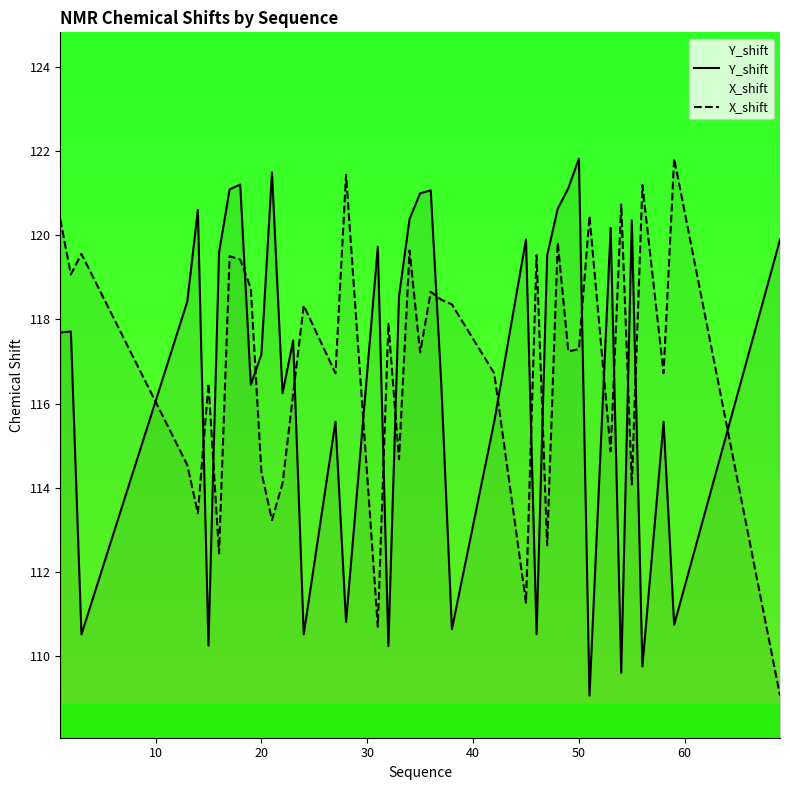

What is the highest value of the Y_shift series?

121.8